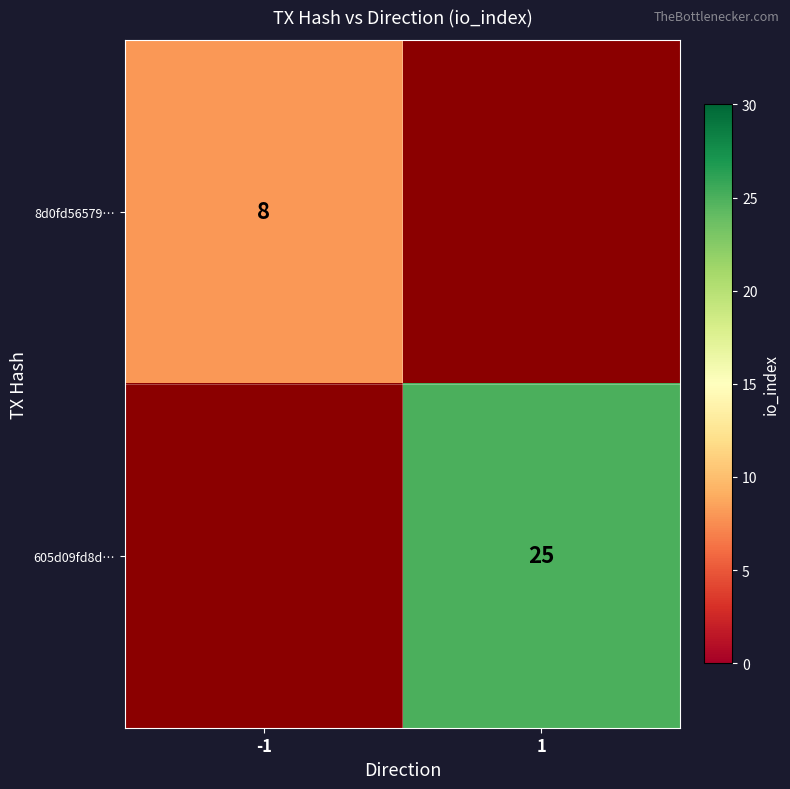

Is it true that 8d0fd56579… equals 14.0 at -1?

False